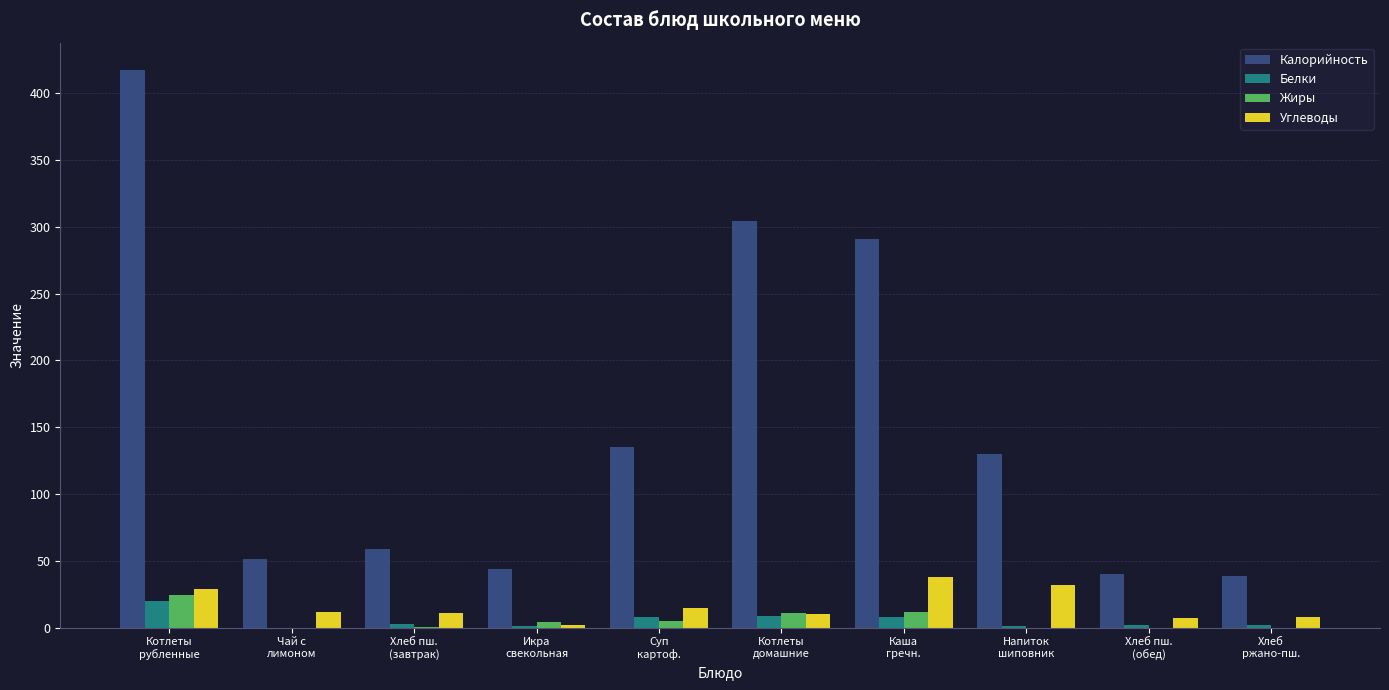

Are the bars grouped side by side (vs. stacked)?

Yes